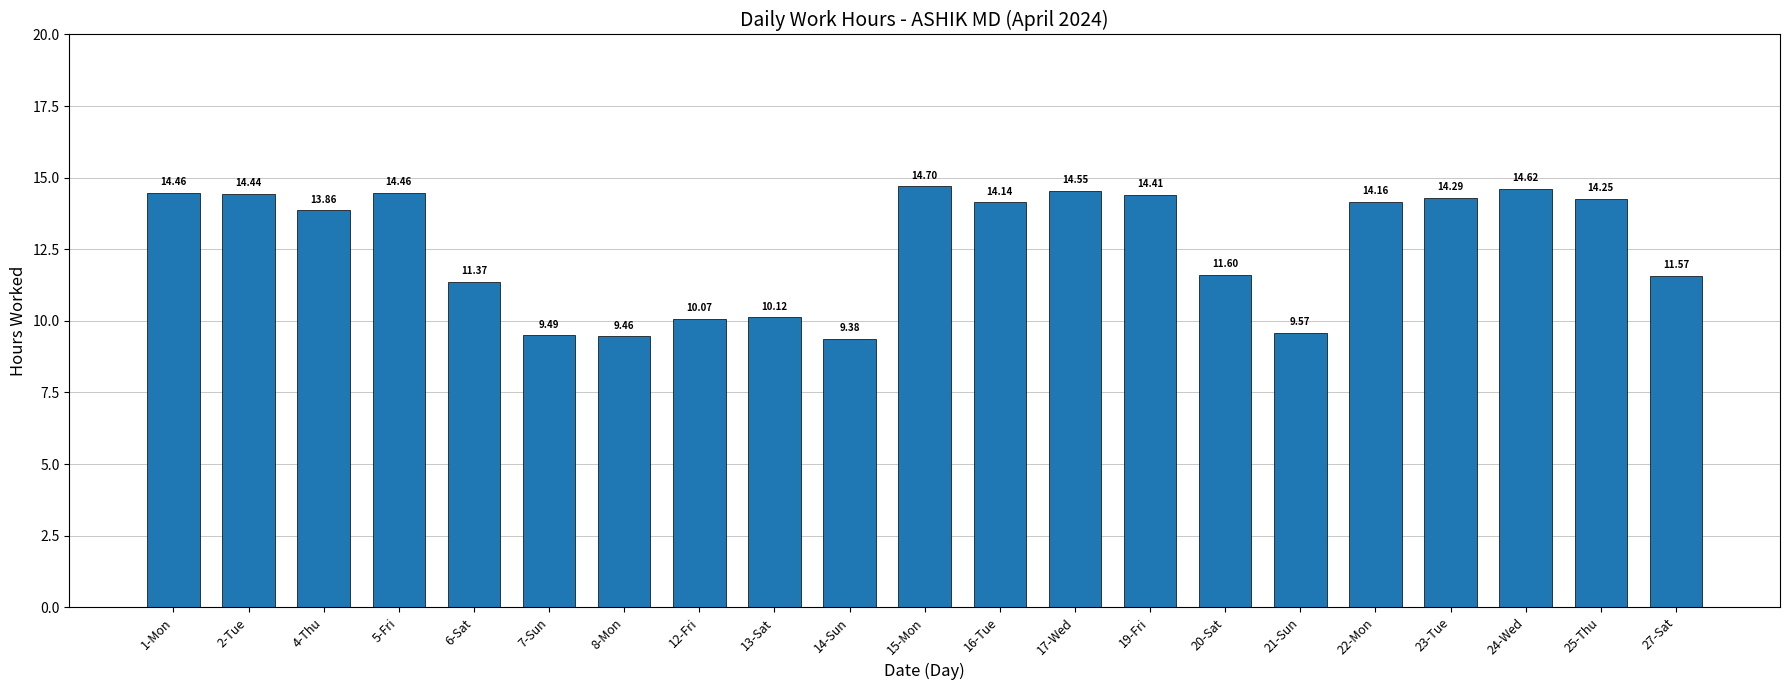

What is the average value?

12.6